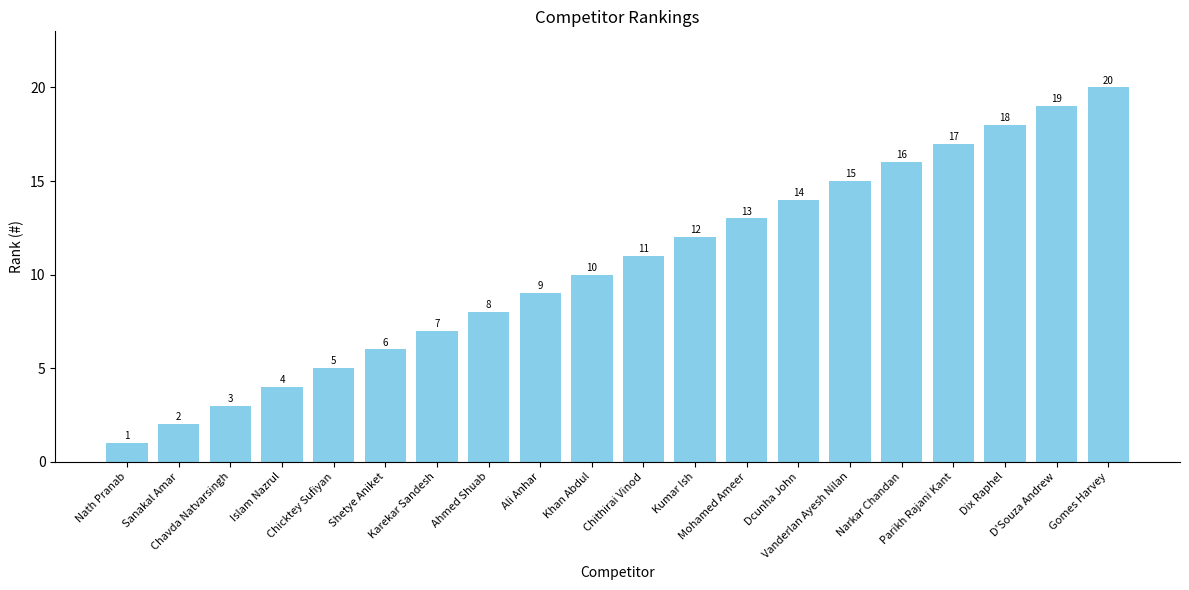

True or false: the data shows 2 at Chavda Natvarsingh.

False